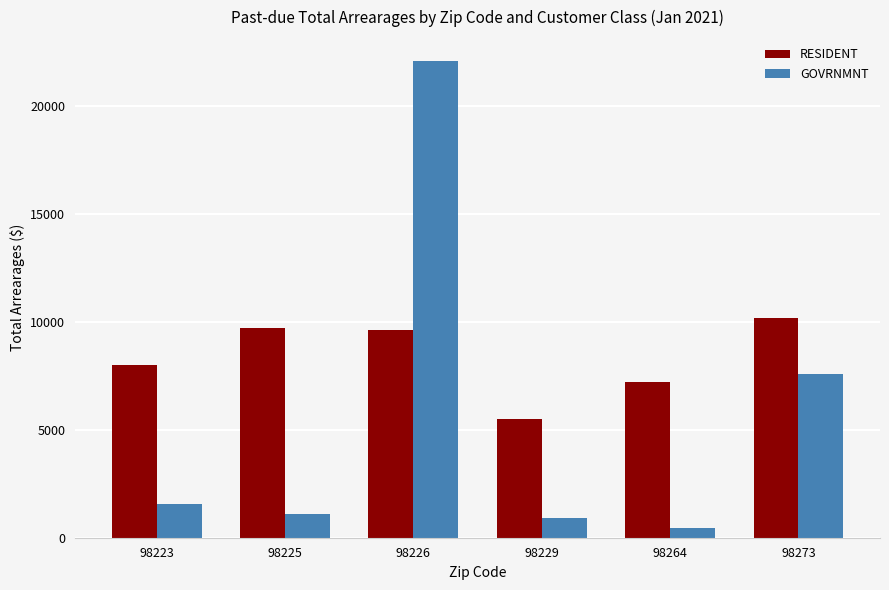

What is the maximum value shown in the chart?

22096.9